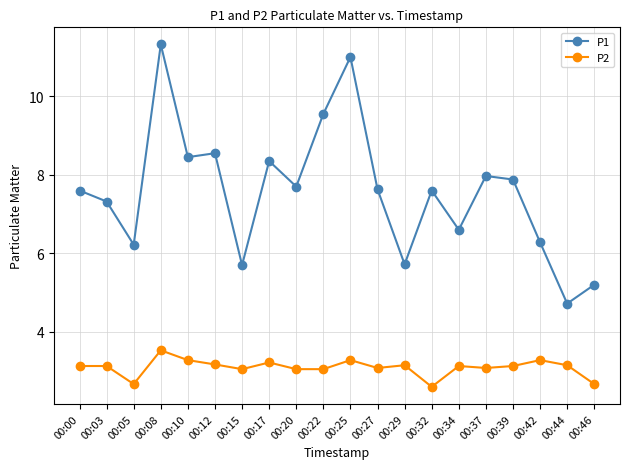

Rank the series by their maximum value, from lowest to highest.

P2, P1